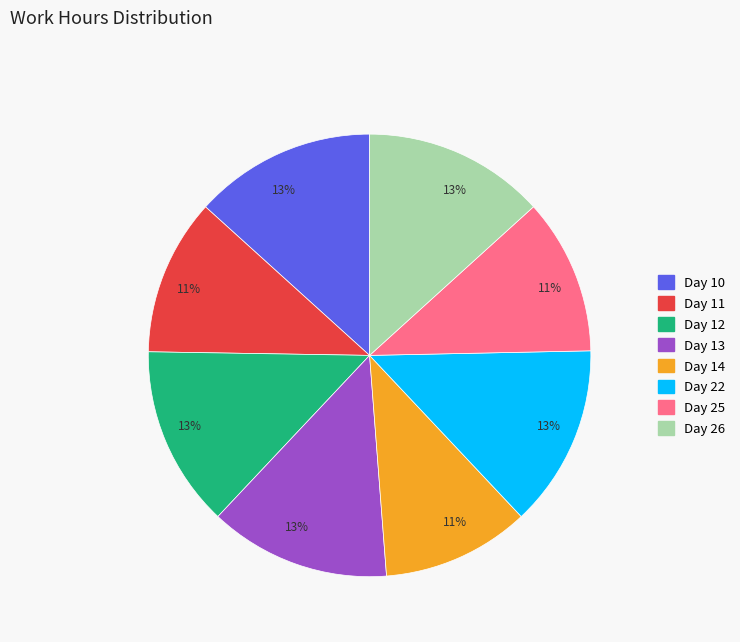

Is there a majority slice in this chart?

No